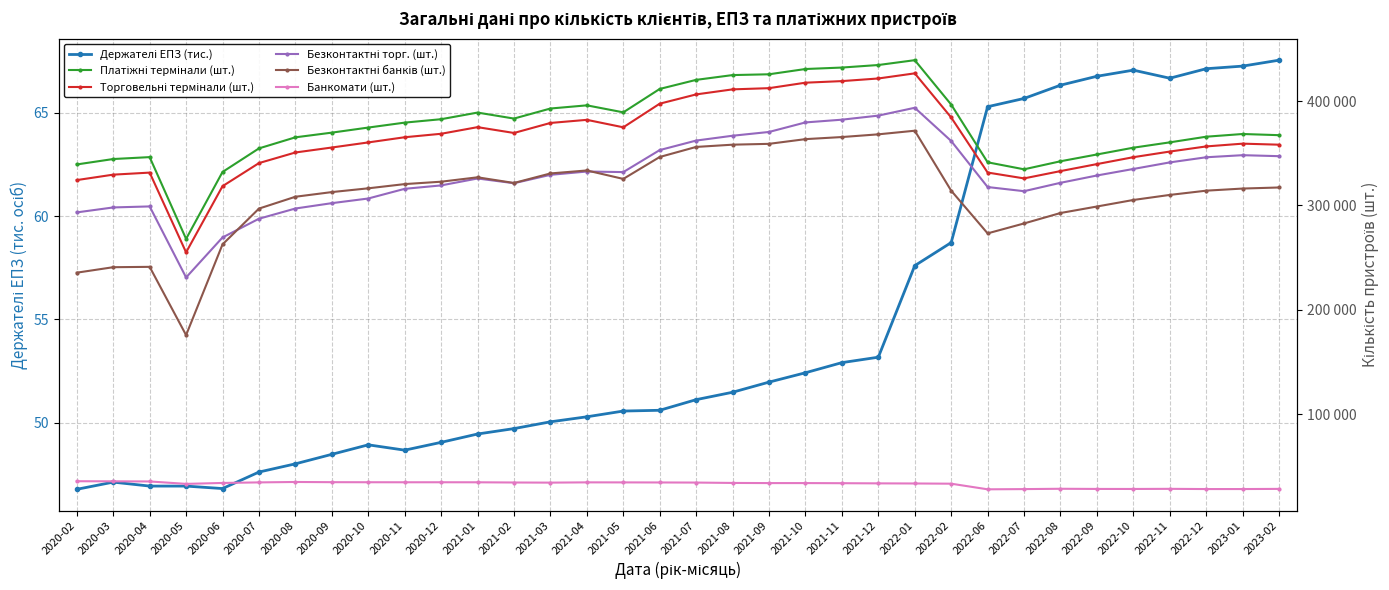

How many values in the Безконтактні торг. (шт.) series are below 329315?

17